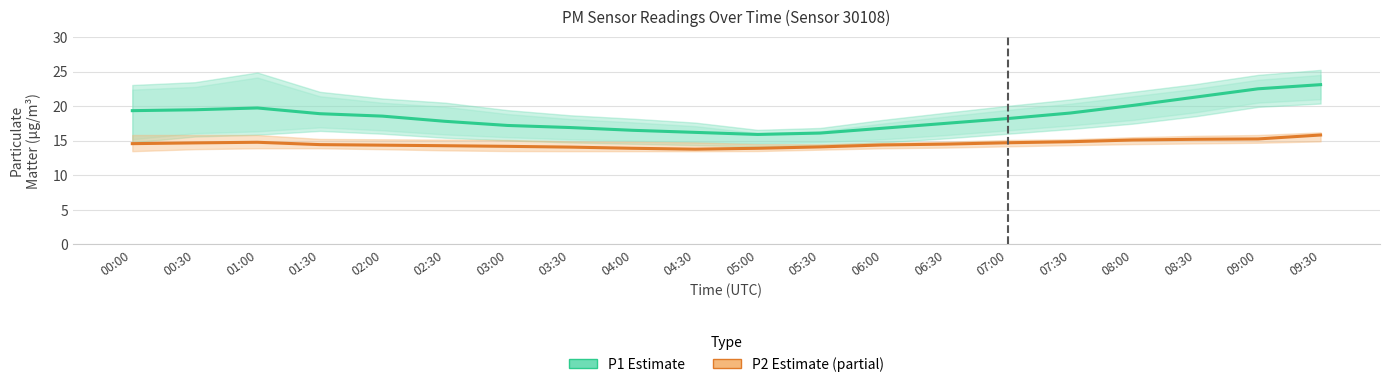

Does the chart have visible grid lines?

Yes